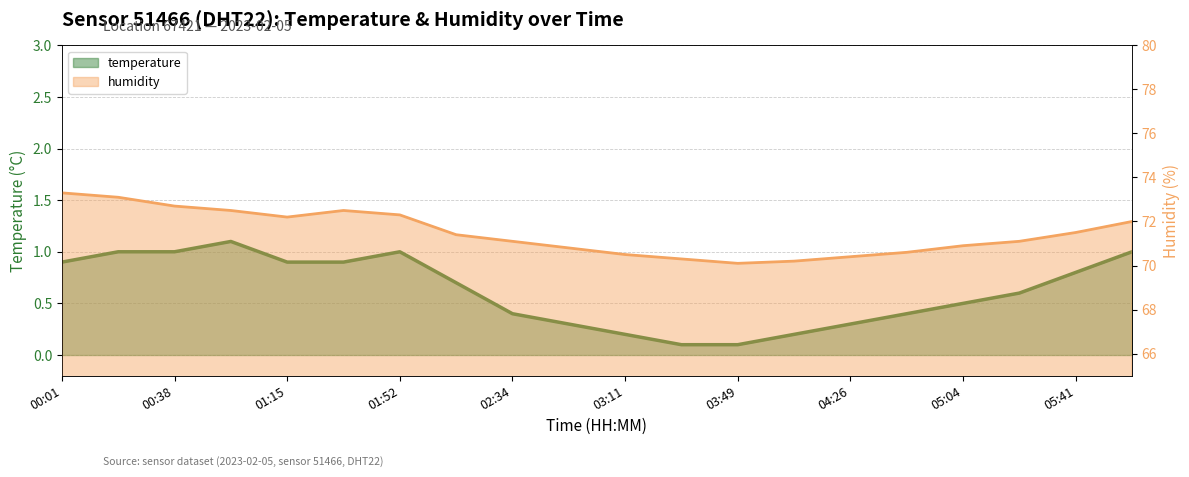

Which category has the highest value across all series?

00:01